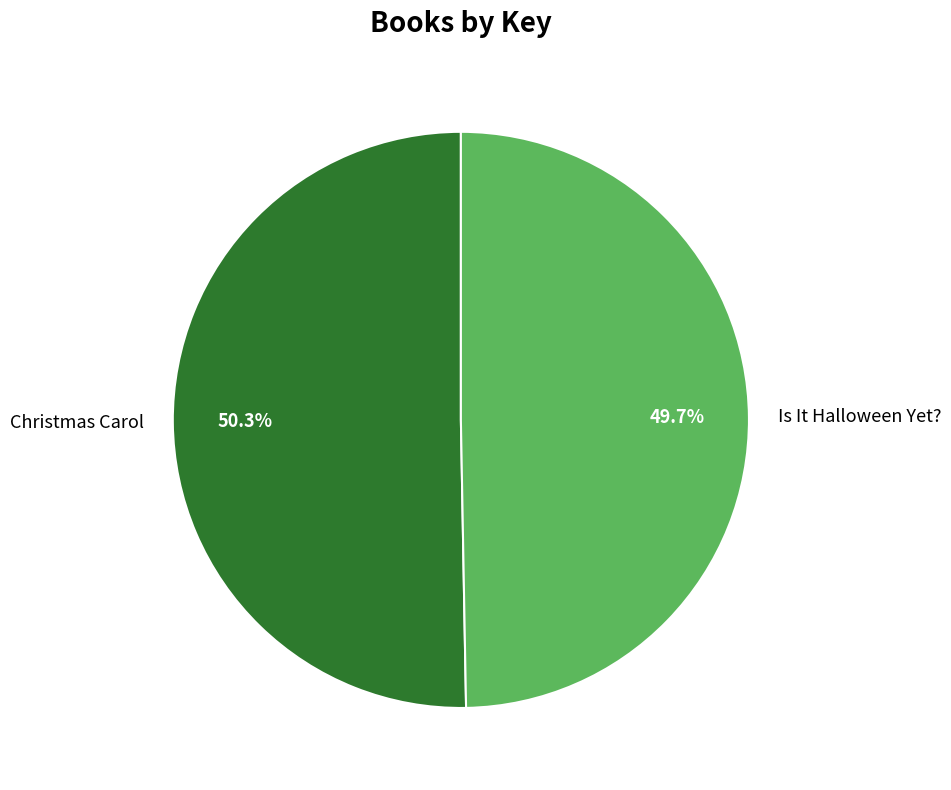

Is it true that Christmas Carol is 61% of the pie?

False